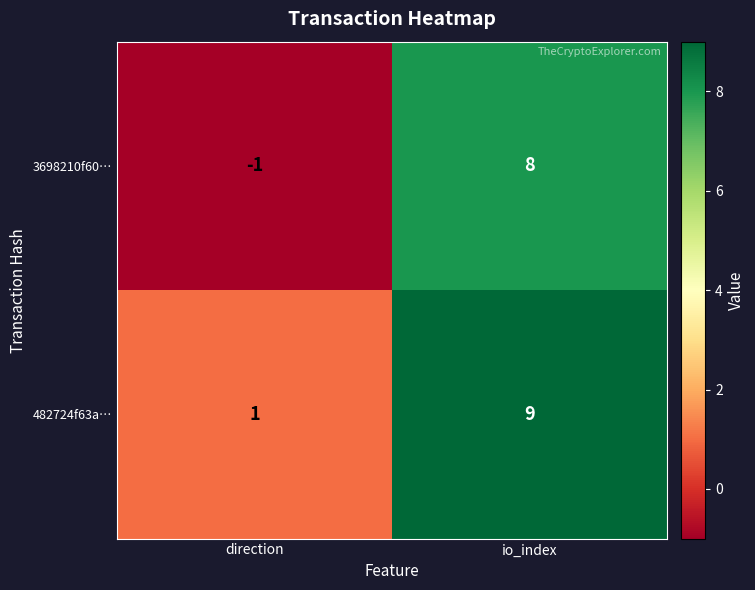

The value of 3698210f60… at io_index is 5. True or false?

False